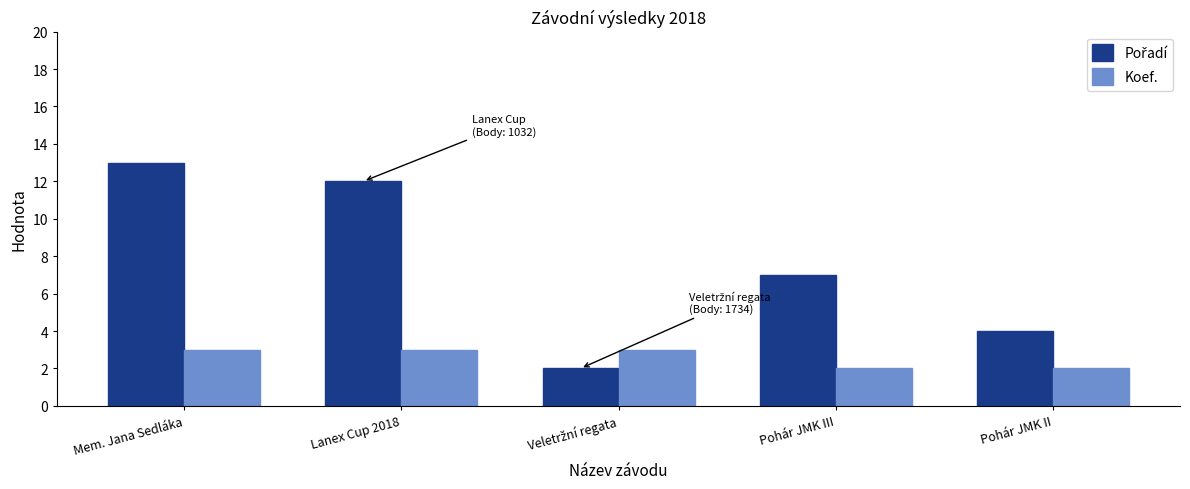

What is the greatest value displayed?

13